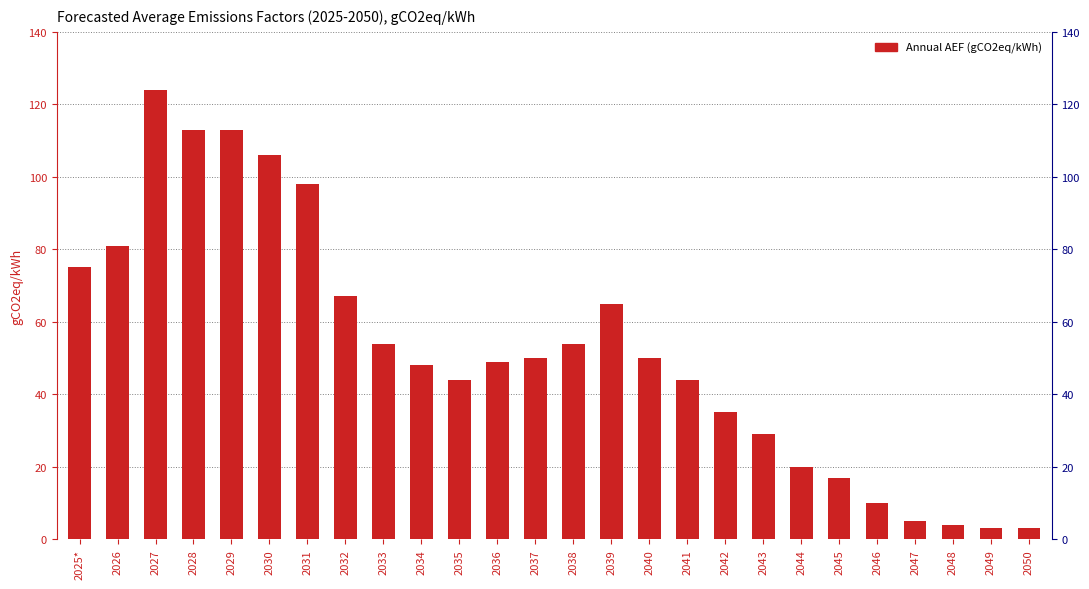

What is the sum of the values at 2047 and 2042?

40